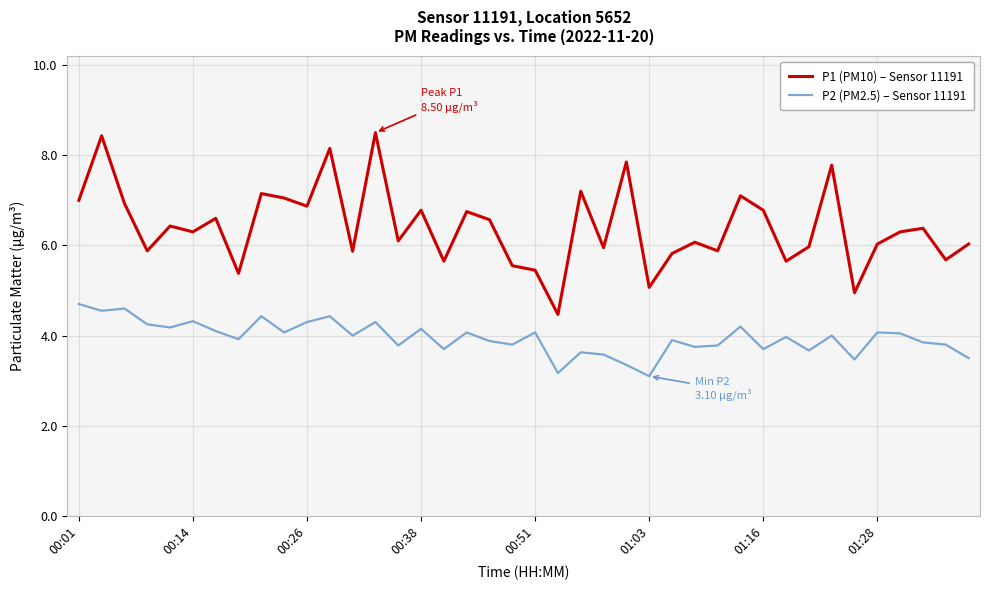

Which series has the largest total across all categories?

P1 (PM10) – Sensor 11191